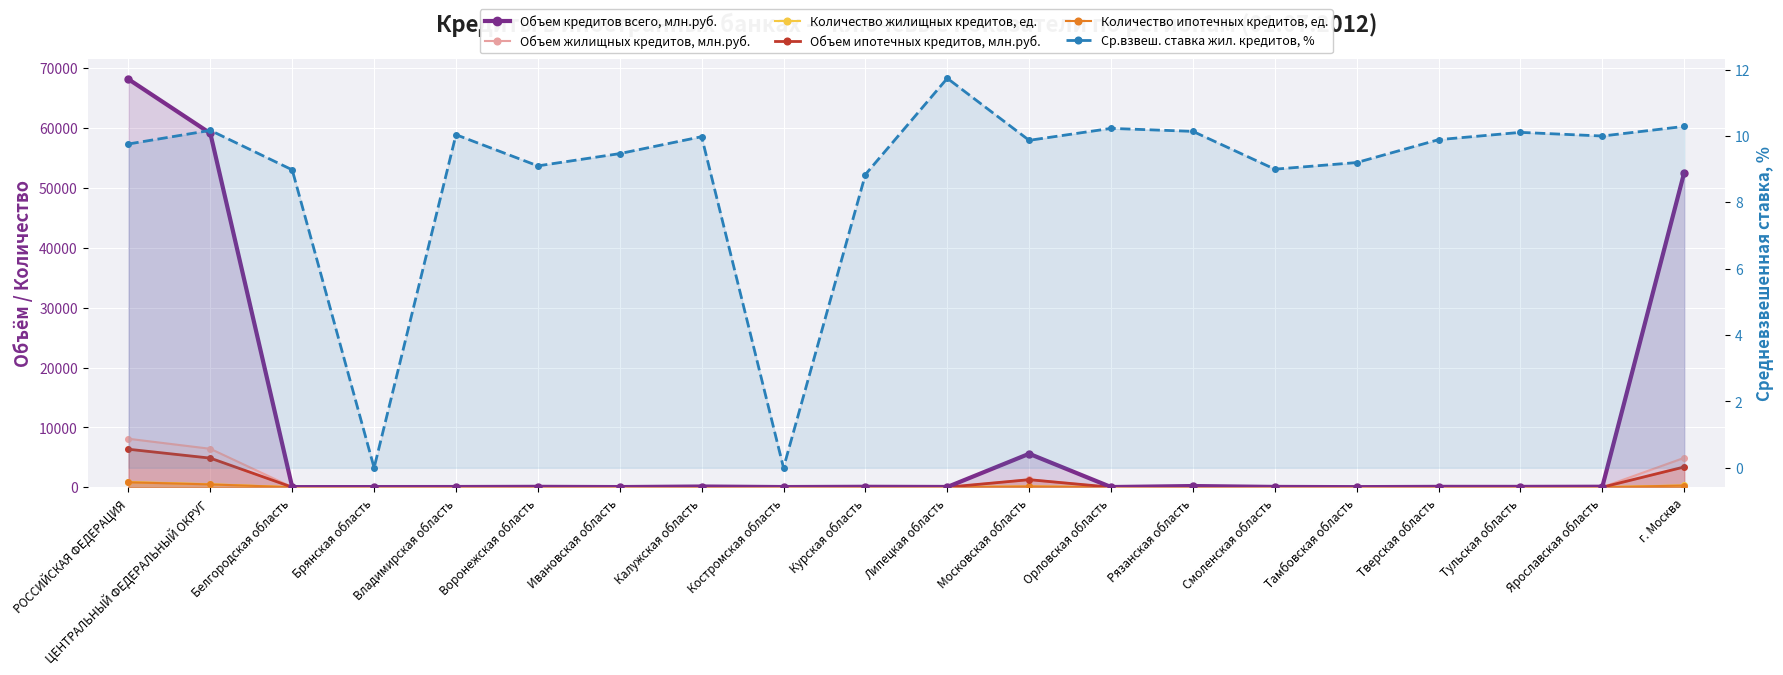

What is the spread (max minus min) of values at Московская область?

5582.1